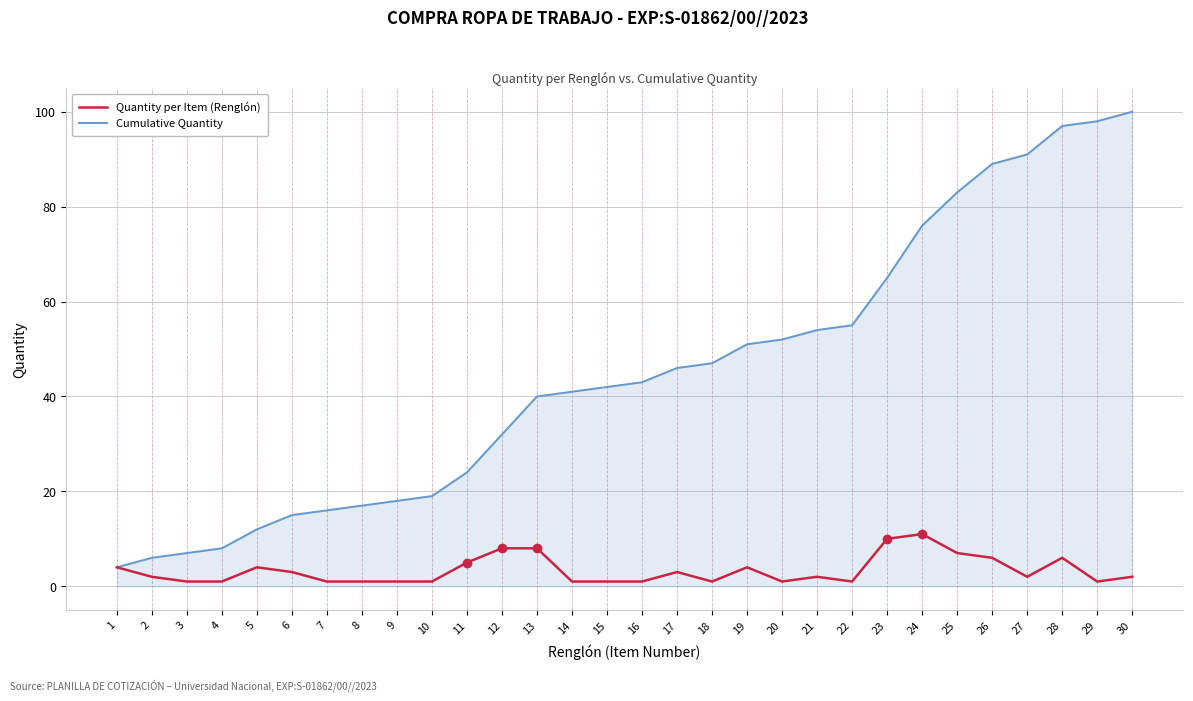

Does the chart have visible grid lines?

Yes